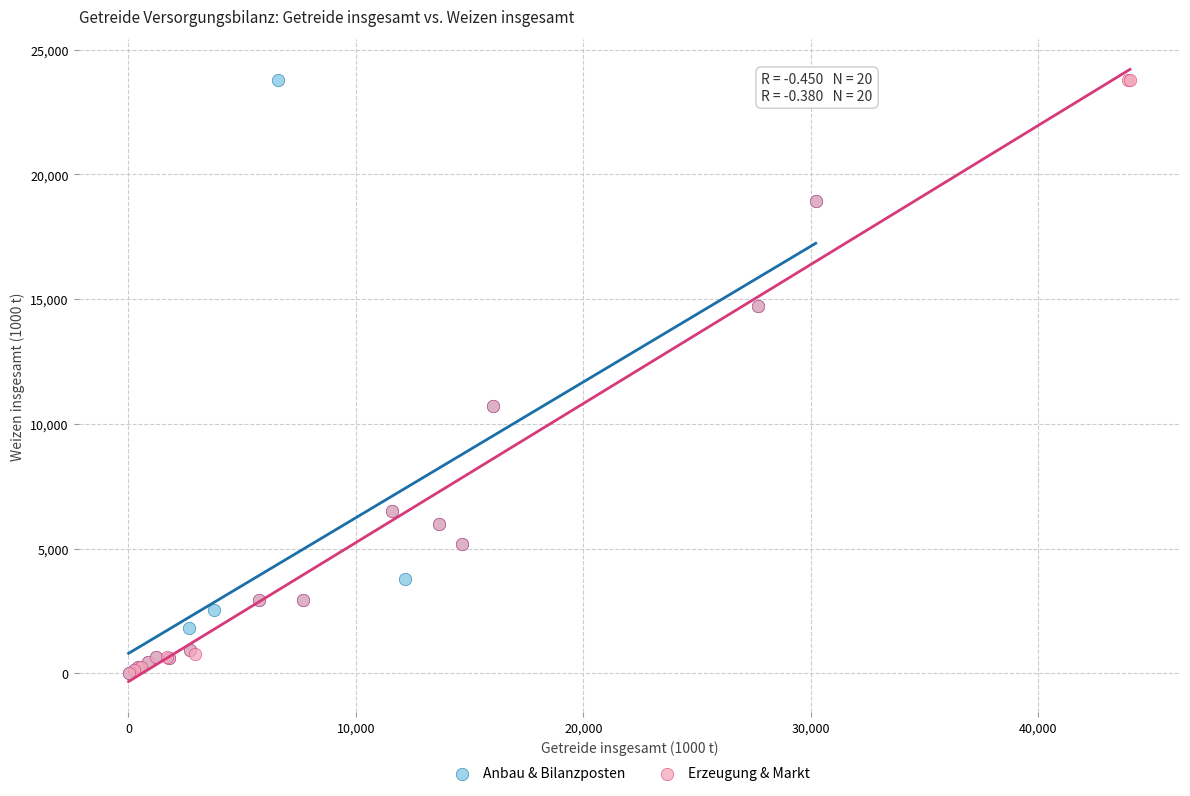

What are all the series names shown in the legend?

Anbau & Bilanzposten, Erzeugung & Markt